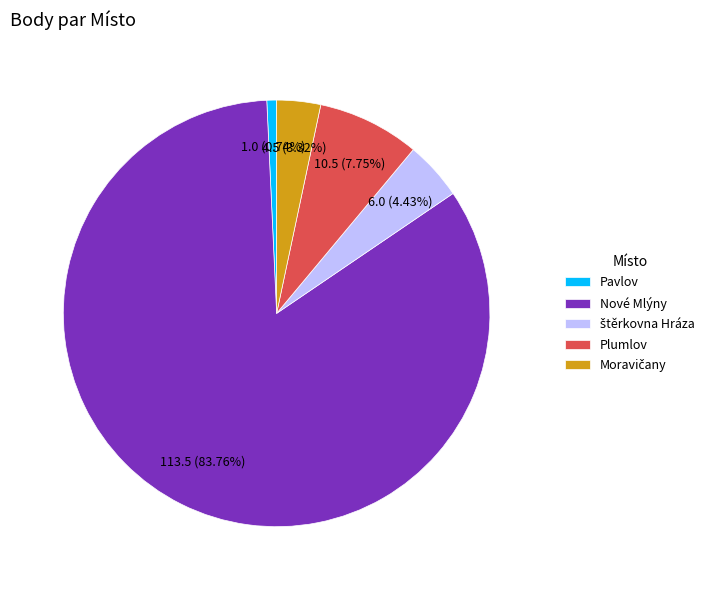

Count the number of slices in the pie.

5